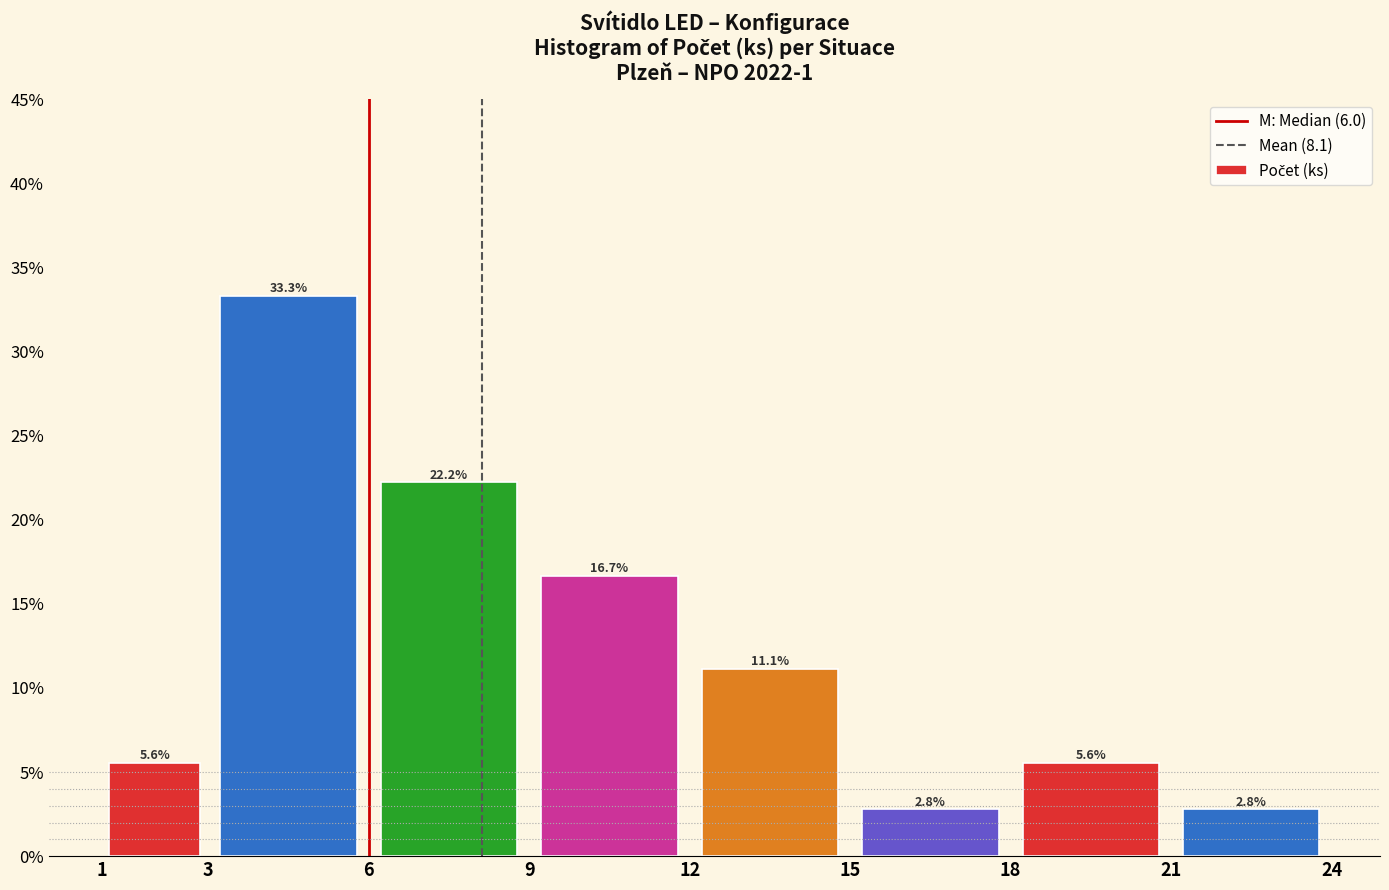

What is the height of the bar covering 9 to 12 on the x-axis?

16.7